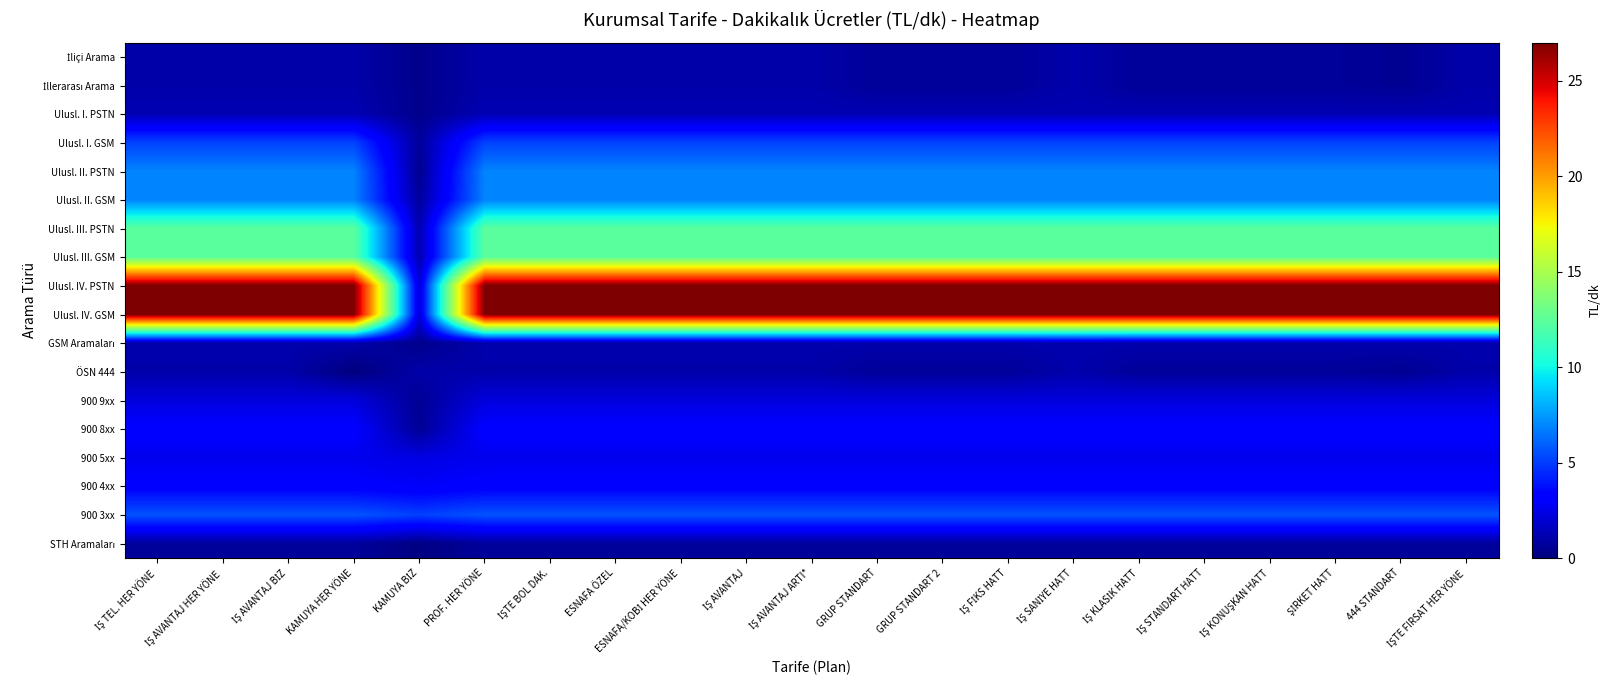

Rank the series at İŞ SANİYE HATT from highest to lowest value.

Ulusl. IV. PSTN, Ulusl. IV. GSM, Ulusl. III. PSTN, Ulusl. III. GSM, Ulusl. II. PSTN, Ulusl. II. GSM, 900 3xx, Ulusl. I. GSM, 900 8xx, 900 4xx, 900 5xx, 900 9xx, Ulusl. I. PSTN, GSM Aramaları, İliçi Arama, İllerarası Arama, ÖSN 444, STH Aramaları